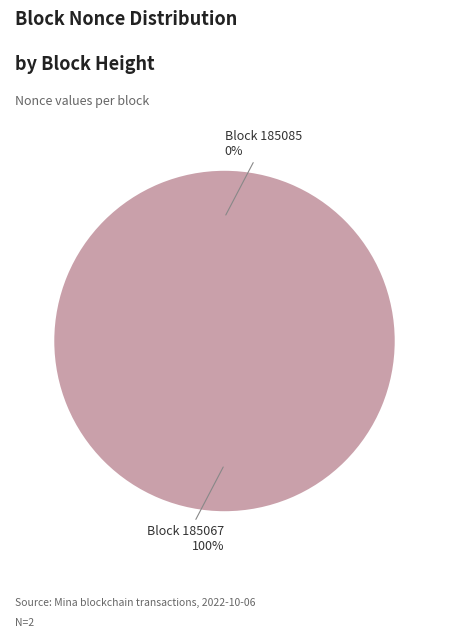

Do 185067 and 185085 together represent more than half of the pie?

Yes